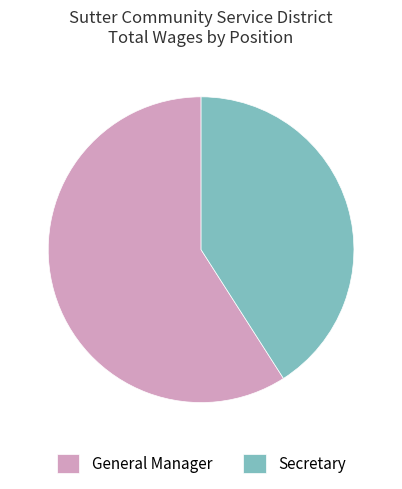

The General Manager slice represents 59% of the pie. True or false?

True